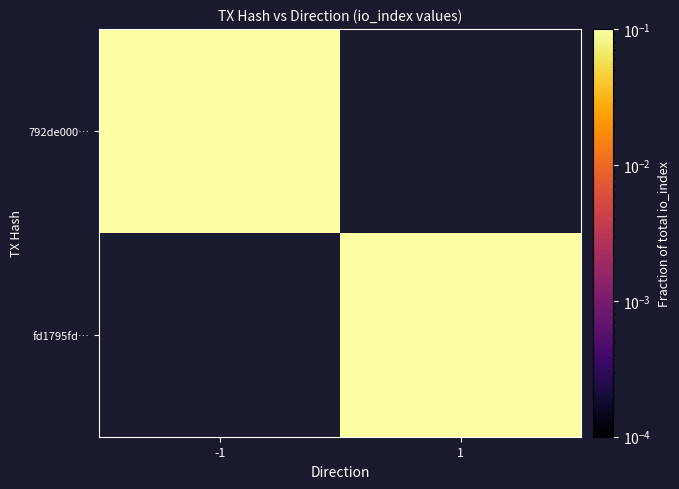

At which label does fd1795fd… reach its peak?

-1